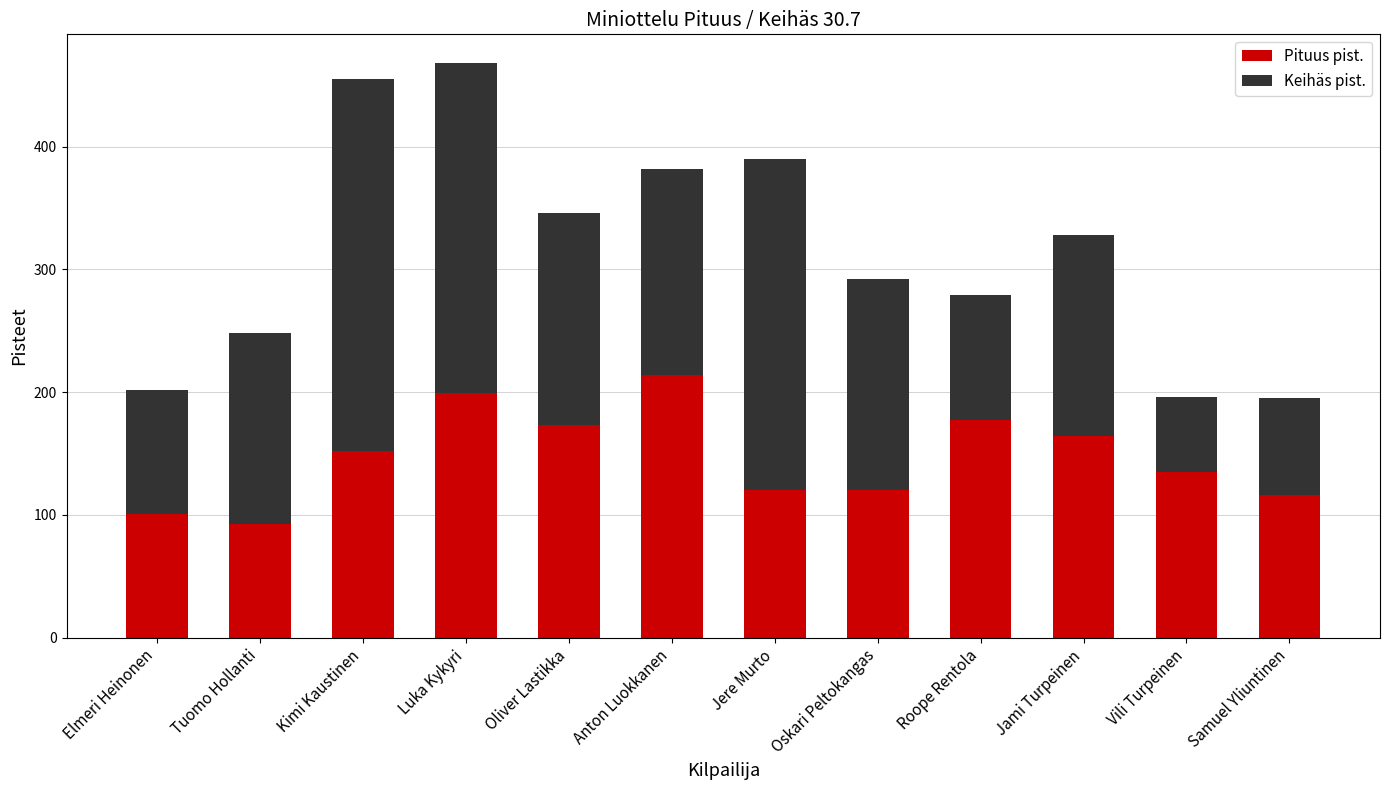

Reading left to right, list the values for the Pituus pist. series.

Elmeri Heinonen=101	Tuomo Hollanti=93	Kimi Kaustinen=152	Luka Kykyri=199	Oliver Lastikka=173	Anton Luokkanen=214	Jere Murto=120	Oskari Peltokangas=120	Roope Rentola=177	Jami Turpeinen=164	Vili Turpeinen=135	Samuel Yliuntinen=116